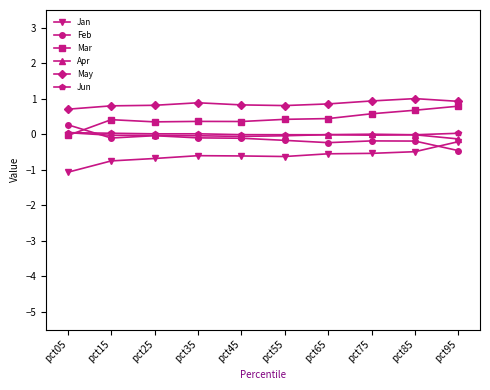

Is the value of Jun at pct55 greater than the value of May at pct45?

No